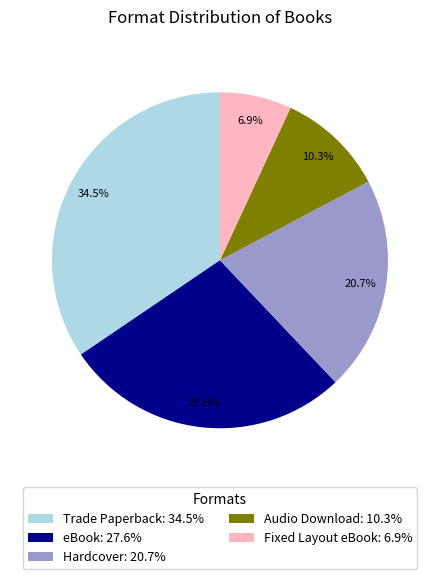

The Fixed Layout eBook slice represents 7% of the pie. True or false?

True